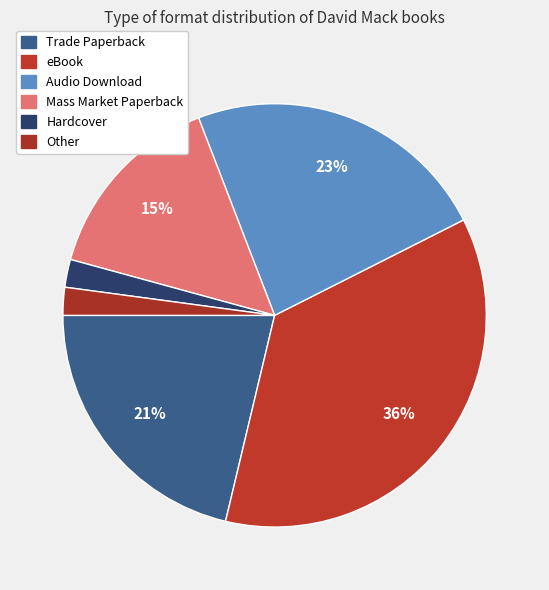

How much of the chart is everything except eBook?

63.8%